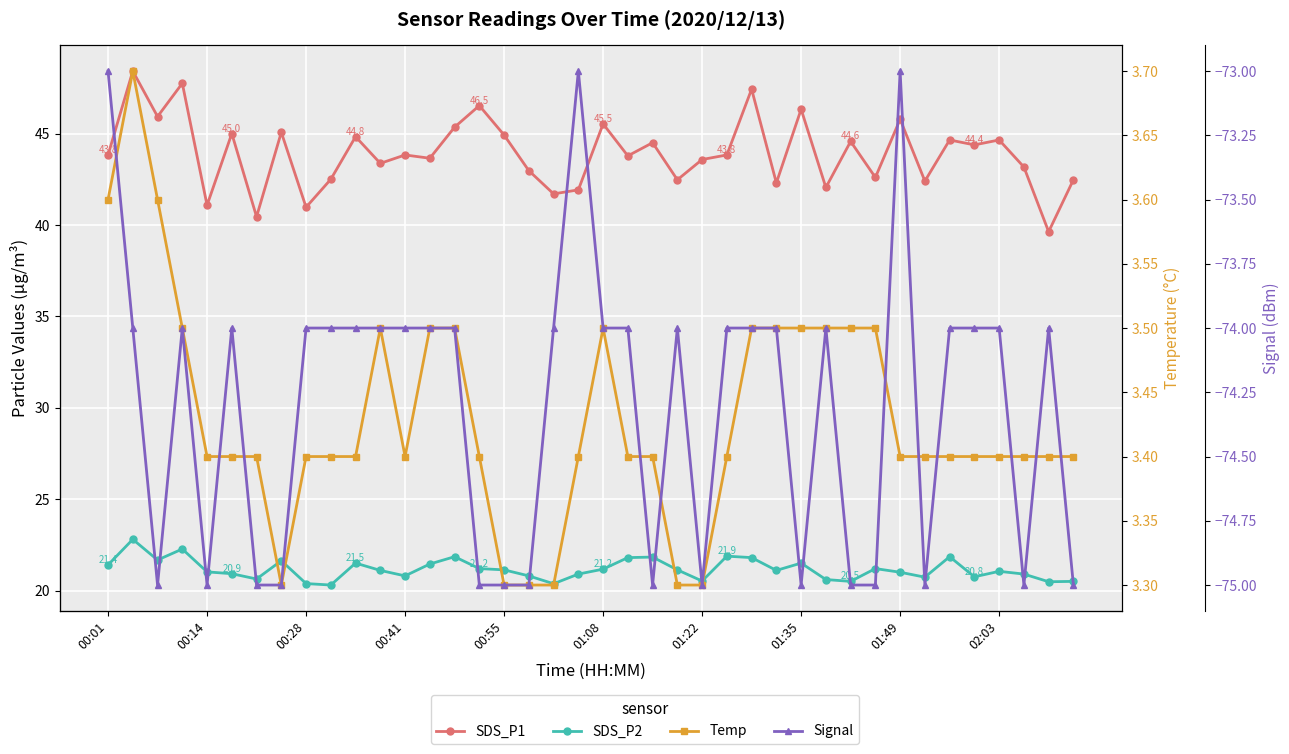

List the series in order of their peak value, lowest first.

Signal, Temp, SDS_P2, SDS_P1